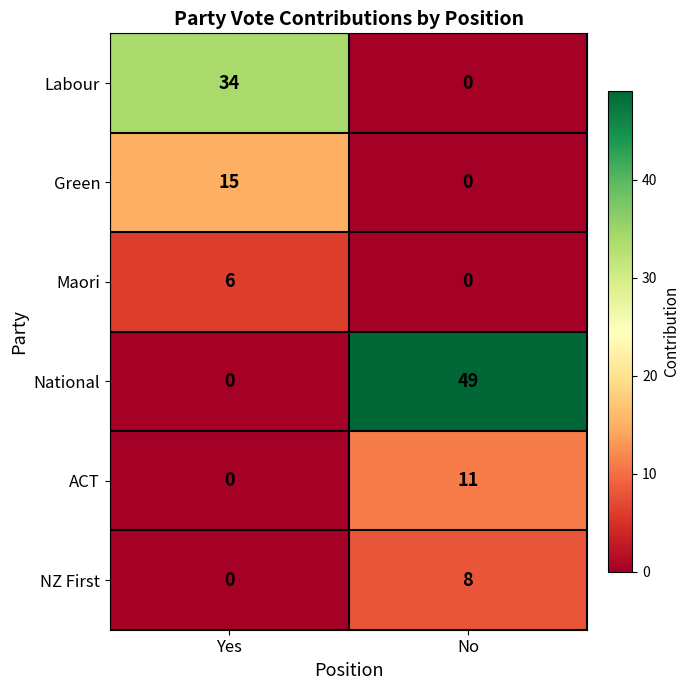

The value of NZ First at No is 13. True or false?

False